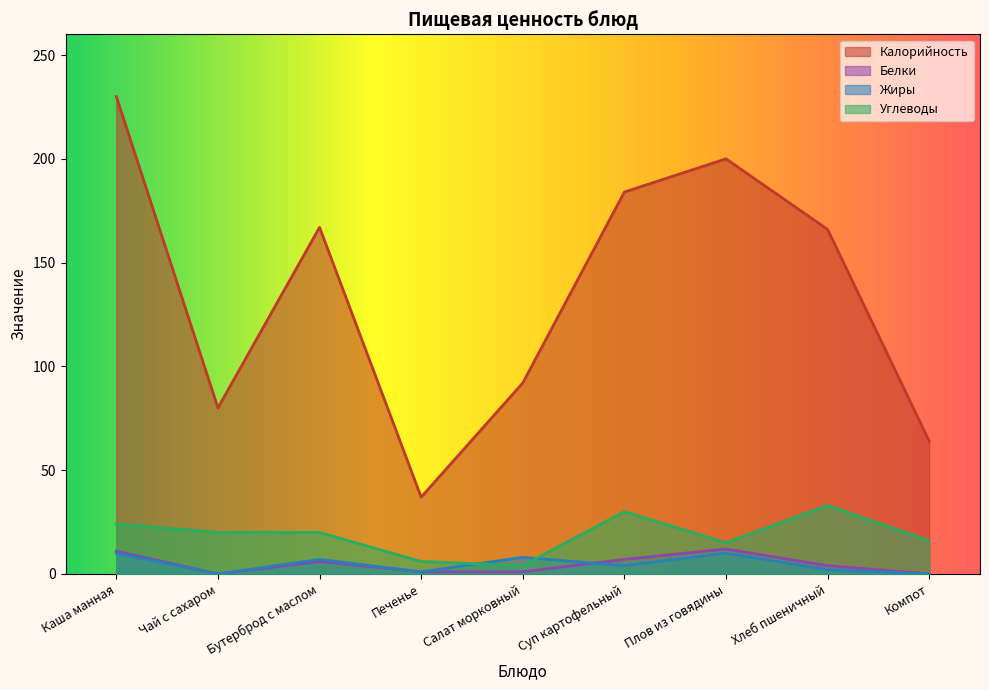

In Белки, how many points are higher than both neighbors (excluding endpoints)?

2